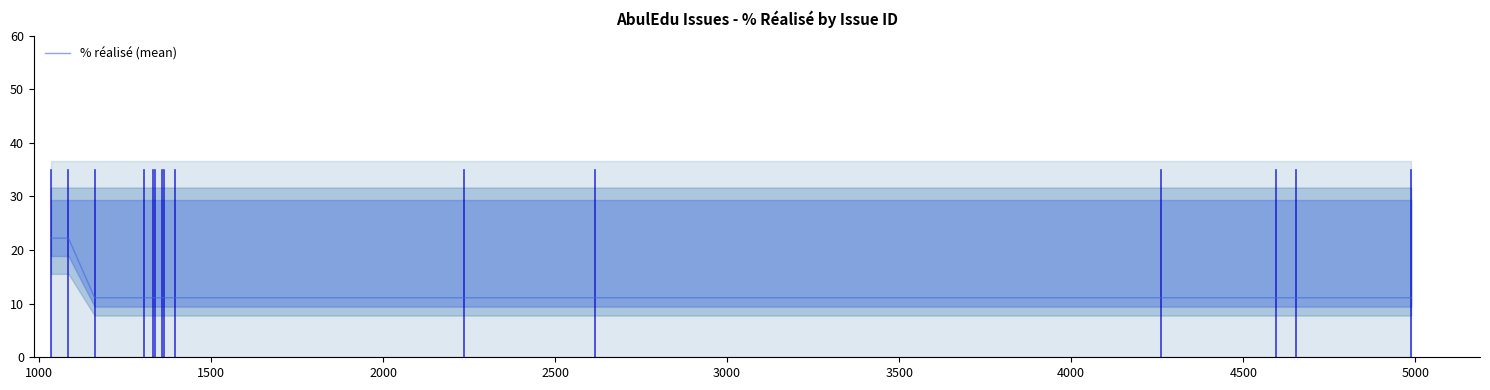

What is the highest value of the % réalisé (mean) series?

22.2